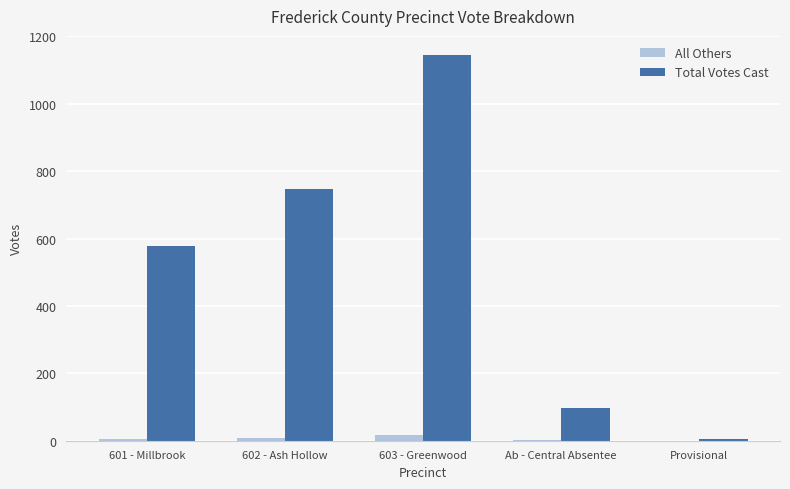

What is the sum of the All Others values at 602 - Ash Hollow and 603 - Greenwood?

26